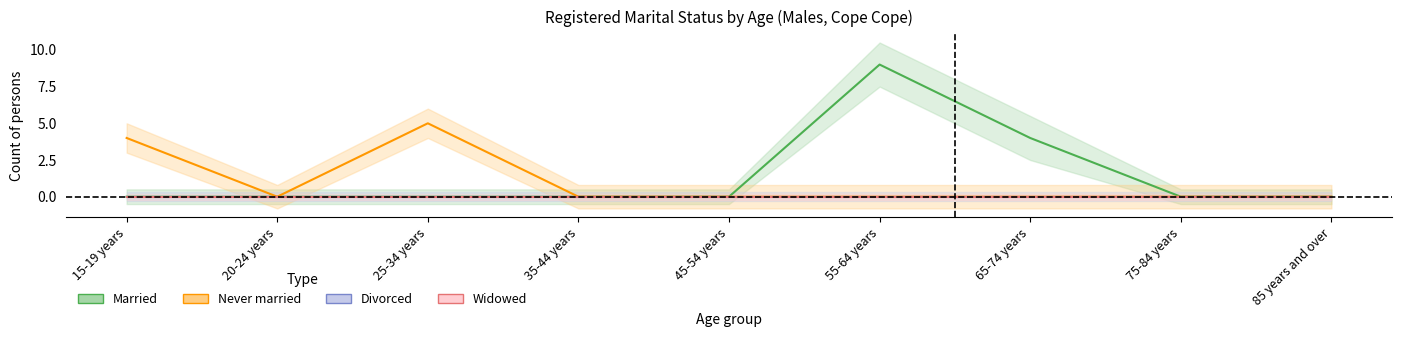

True or false: Married and Never married intersect in this chart.

False